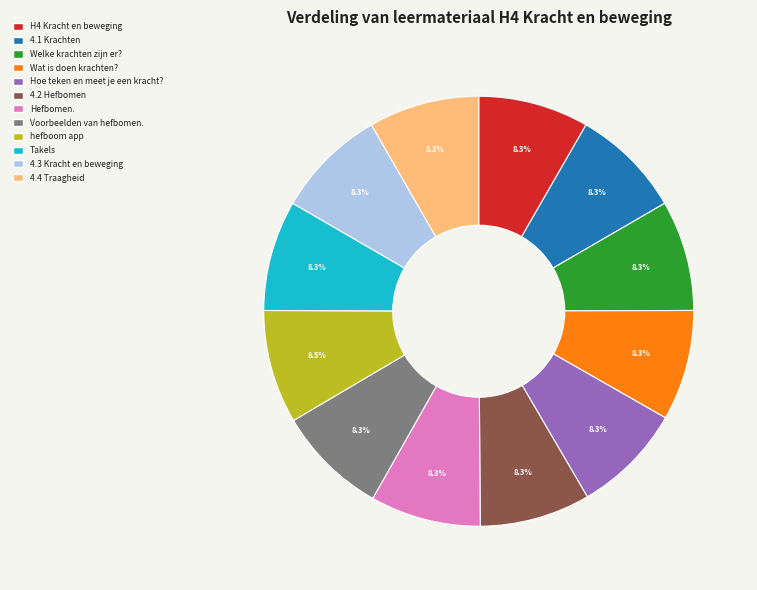

The 4.4 Traagheid slice represents 8% of the pie. True or false?

True